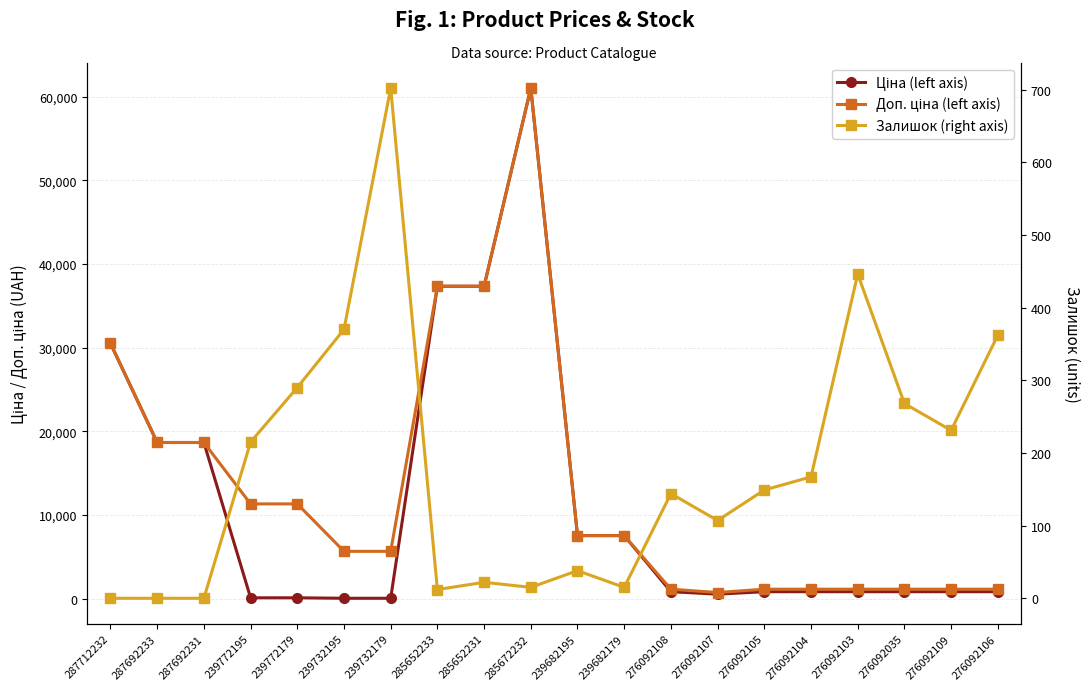

How many series are shown in this chart?

3